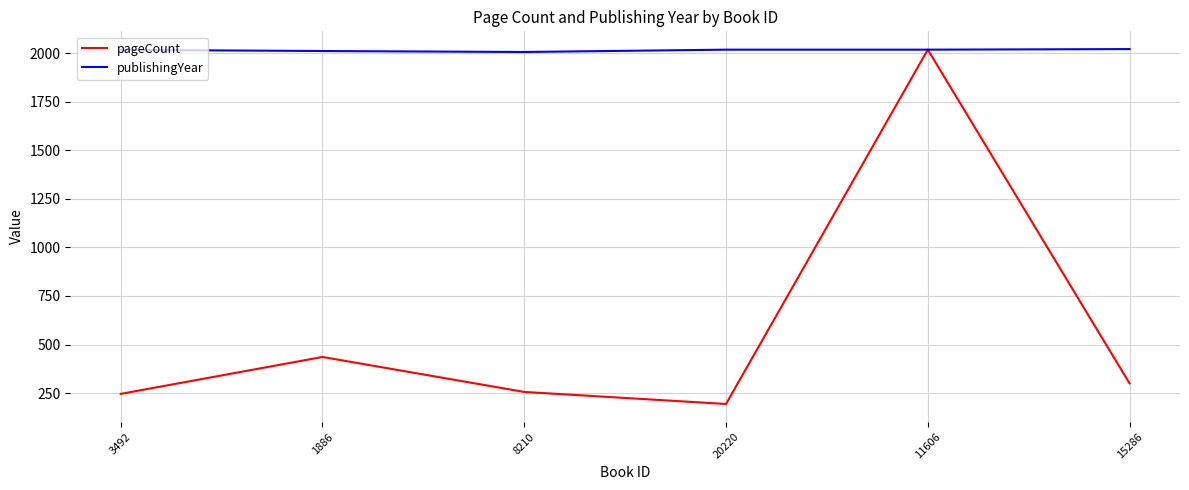

Is it true that pageCount equals 300 at 15286?

True